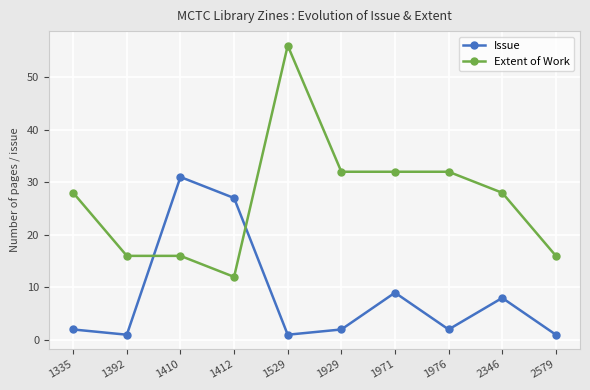

Reading left to right, list all the values displayed in this chart.

Issue: 2	1	31	27	1	2	9	2	8	1
Extent of Work: 28	16	16	12	56	32	32	32	28	16